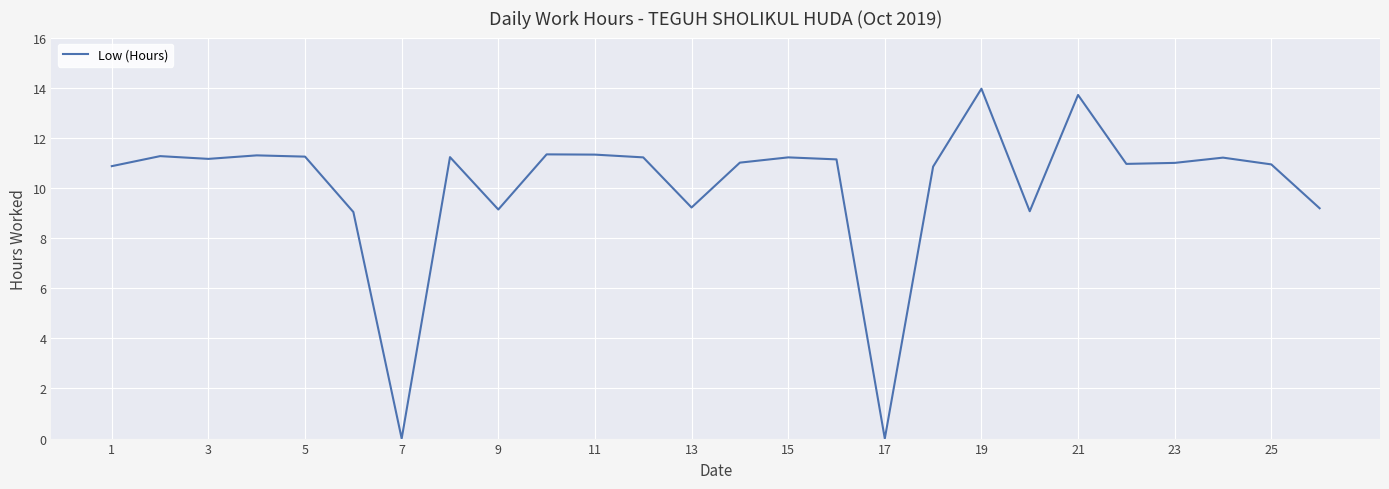

What is the difference between the maximum and minimum values?

14.0